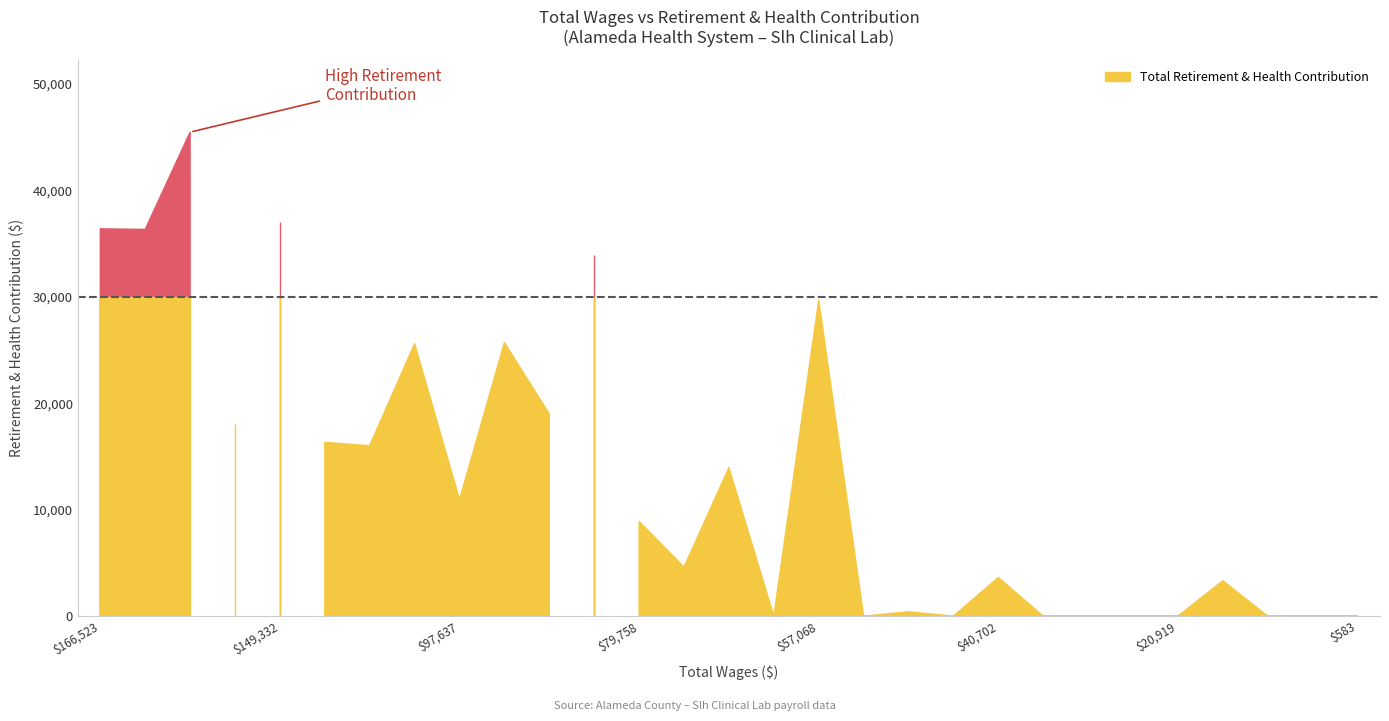

Does the chart display data point markers on the line(s)?

No